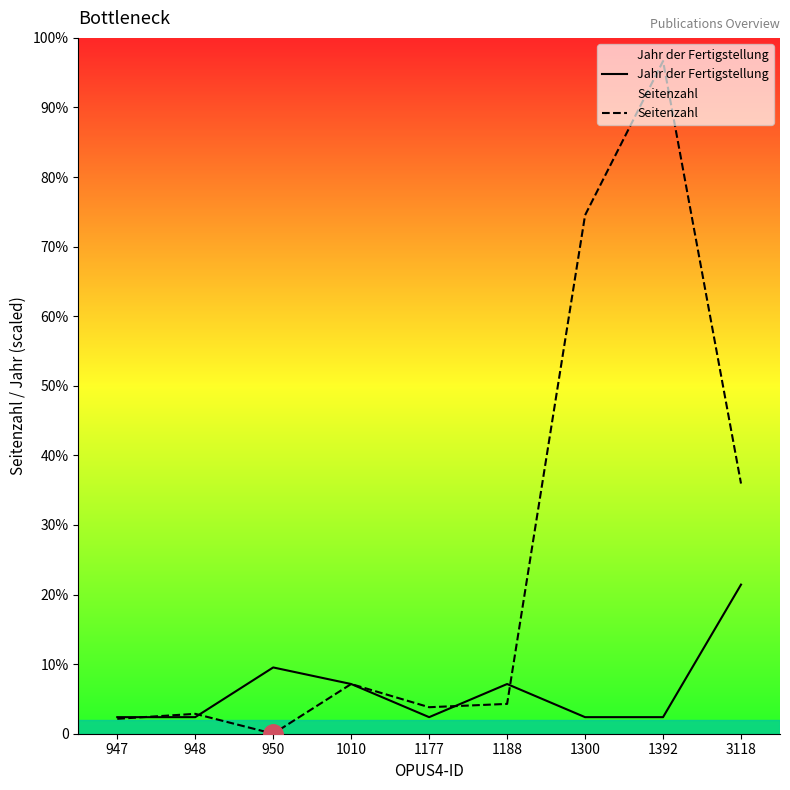

Which series has the largest range (max minus min)?

Seitenzahl